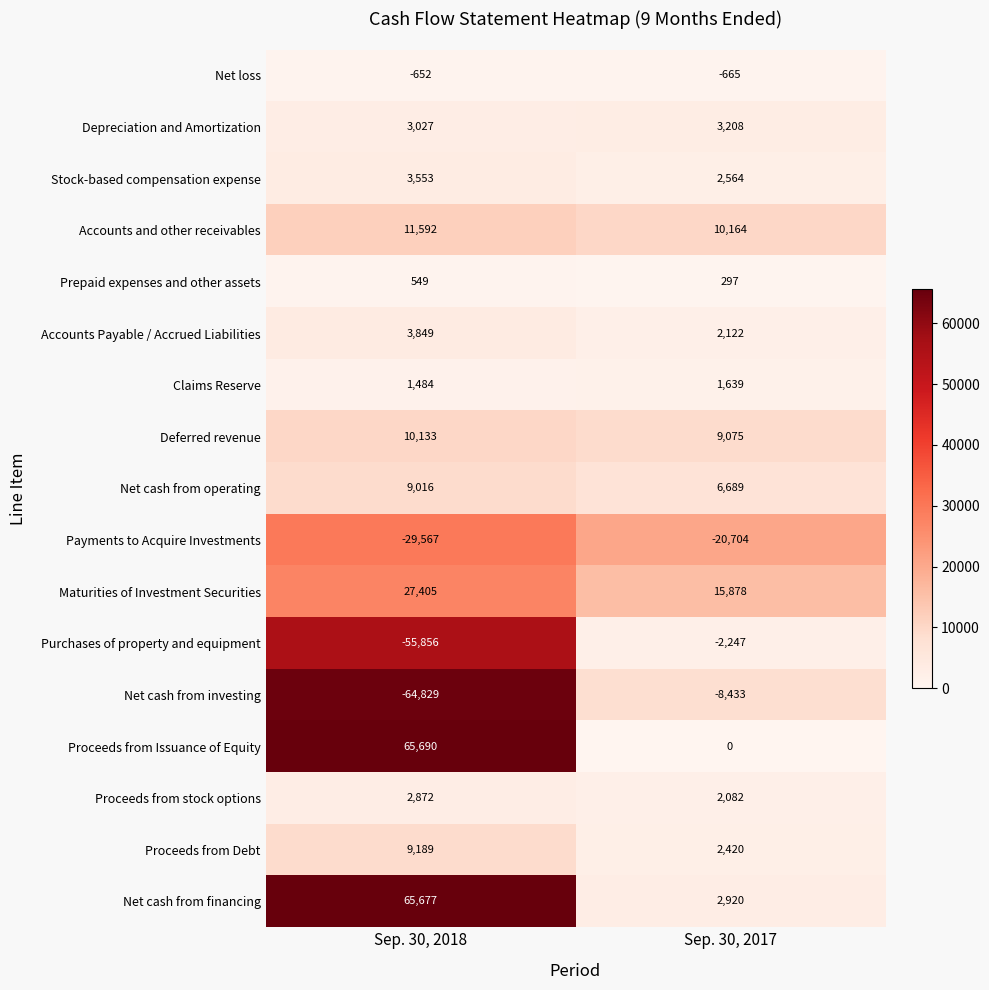

Is the value of Accounts Payable / Accrued Liabilities at Sep. 30, 2018 greater than the value of Accounts and other receivables at Sep. 30, 2018?

No